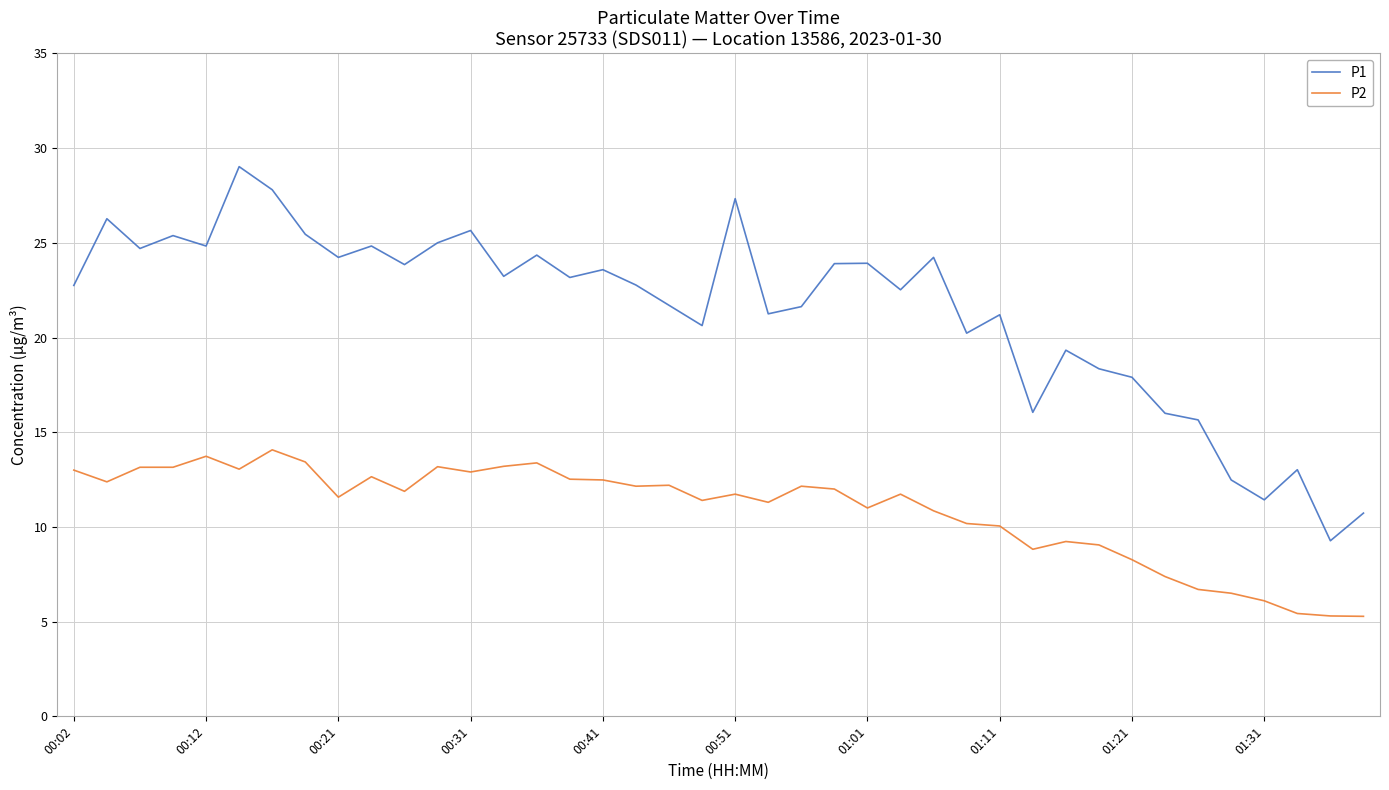

Which series has the largest range (max minus min)?

P1